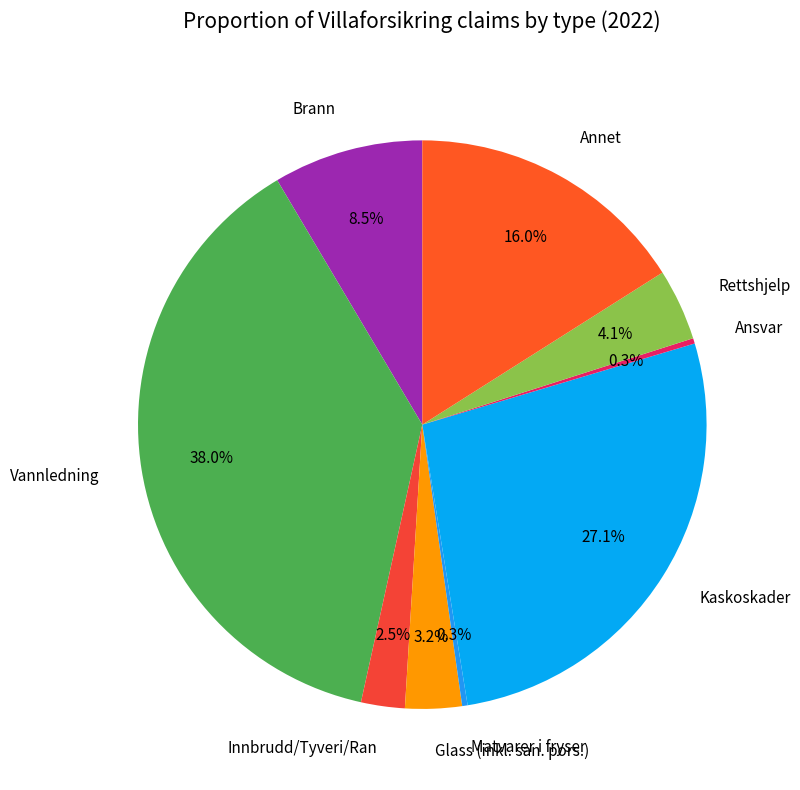

To the nearest percent, what portion does Vannledning represent?

38%